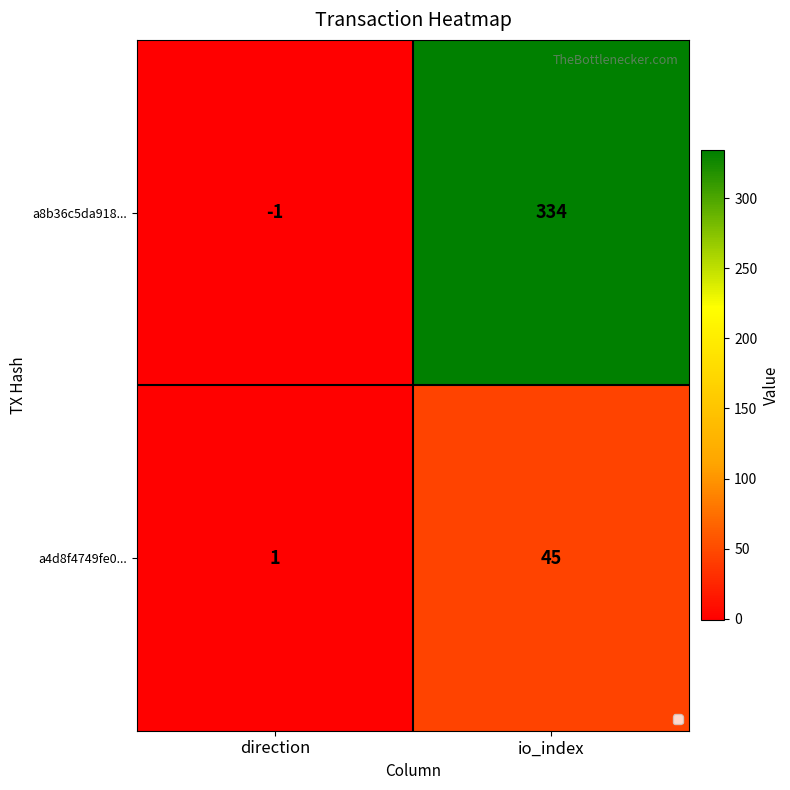

At which category does the chart reach its minimum across all series?

direction